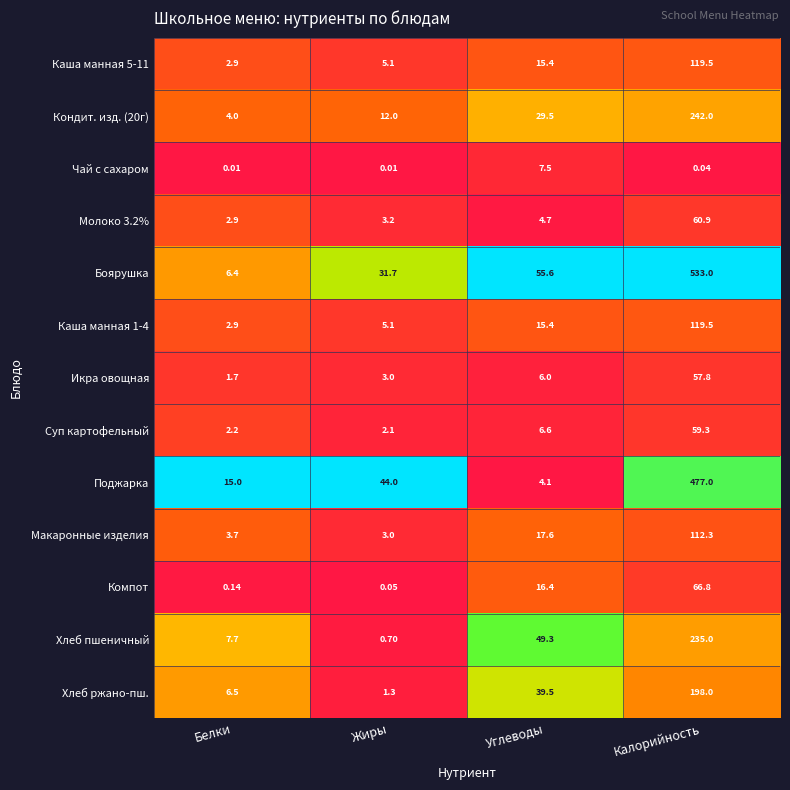

Which series has the largest range (max minus min)?

Боярушка